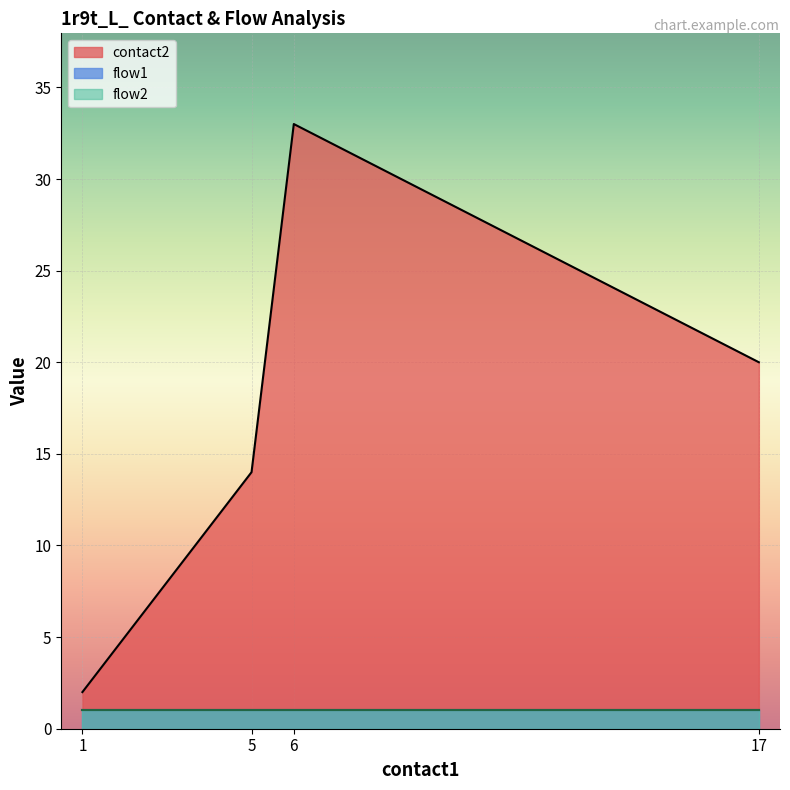

At which category does the chart reach its minimum across all series?

1